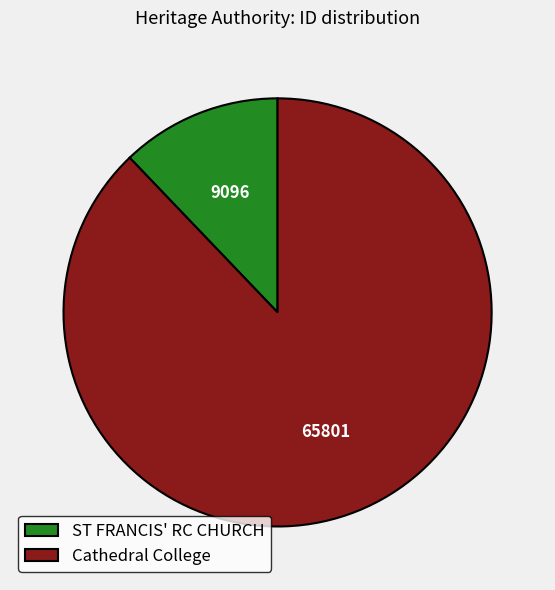

What is the smallest slice in the pie chart?

ST FRANCIS' RC CHURCH